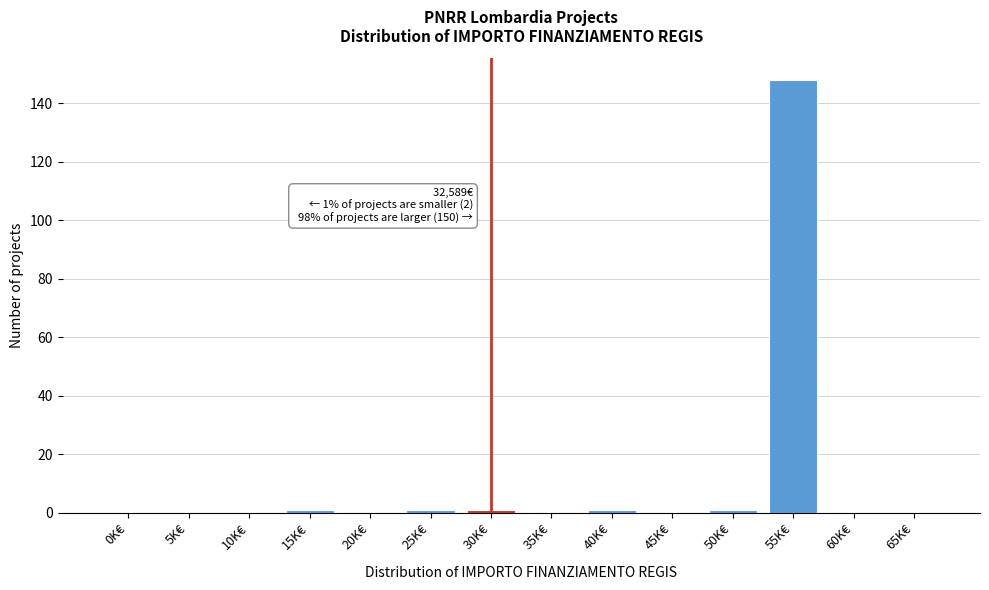

Reading left to right, extract all data points from this chart.

0K€=0	5K€=0	10K€=0	15K€=1	20K€=0	25K€=1	30K€=1	35K€=0	40K€=1	45K€=0	50K€=1	55K€=148	60K€=0	65K€=0